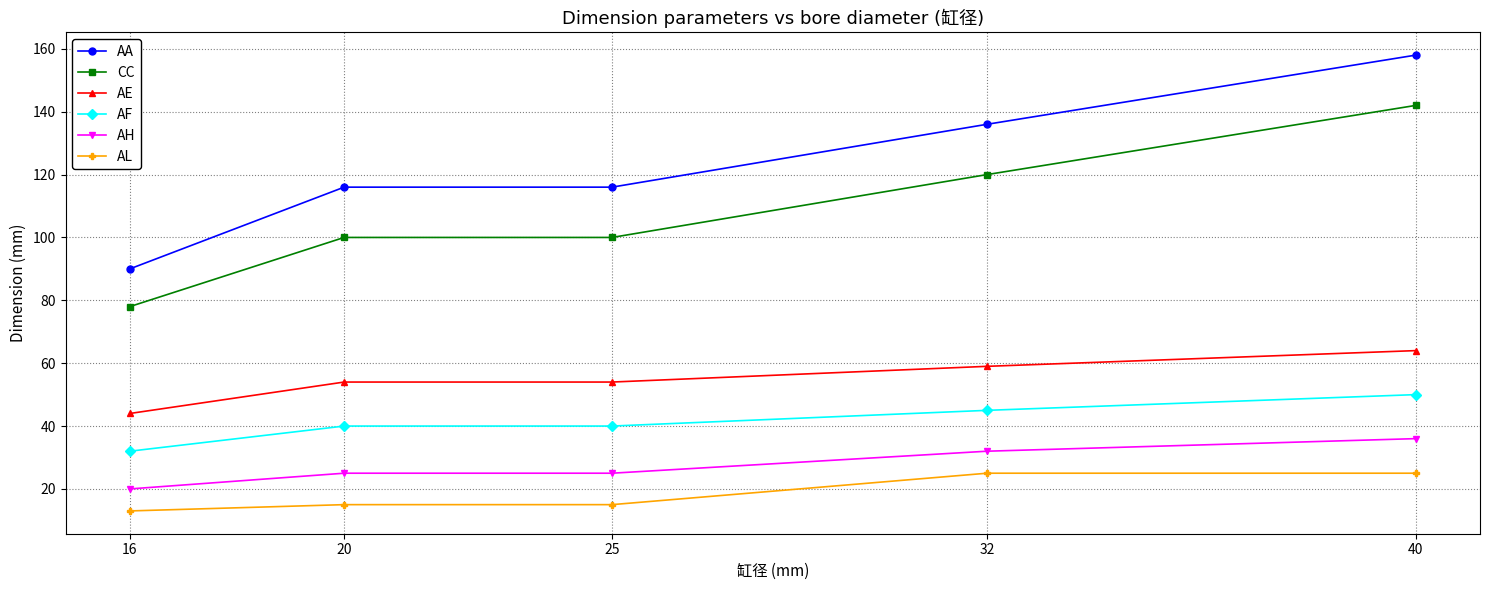

Is it true that AE equals 24 at 40?

False